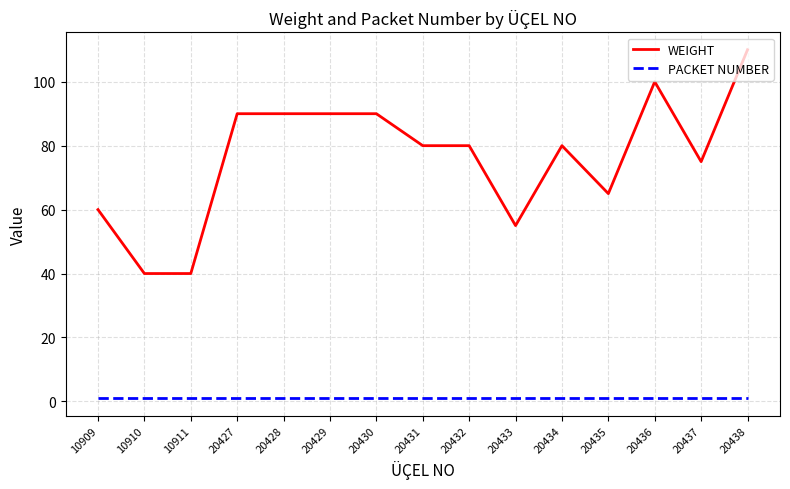

What is the difference between the second highest and second lowest values in the WEIGHT series?

60